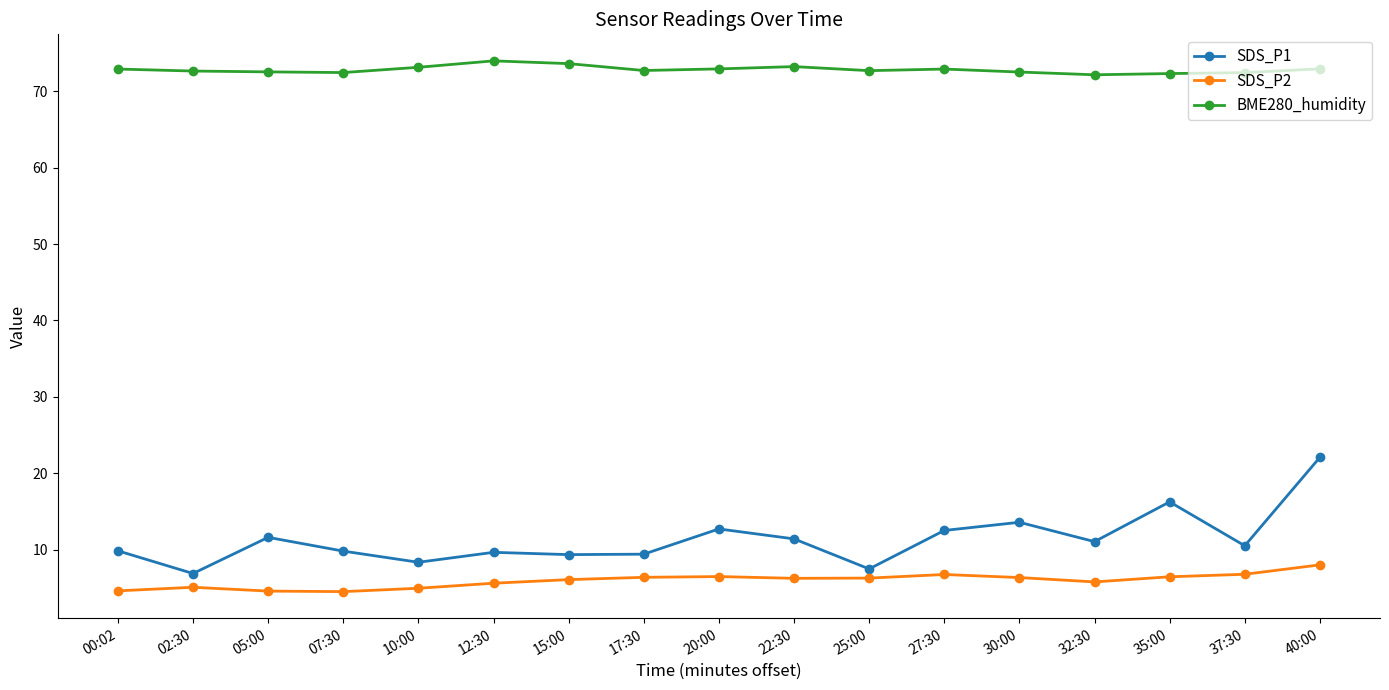

What is the total value across all series at 10:00?

86.5